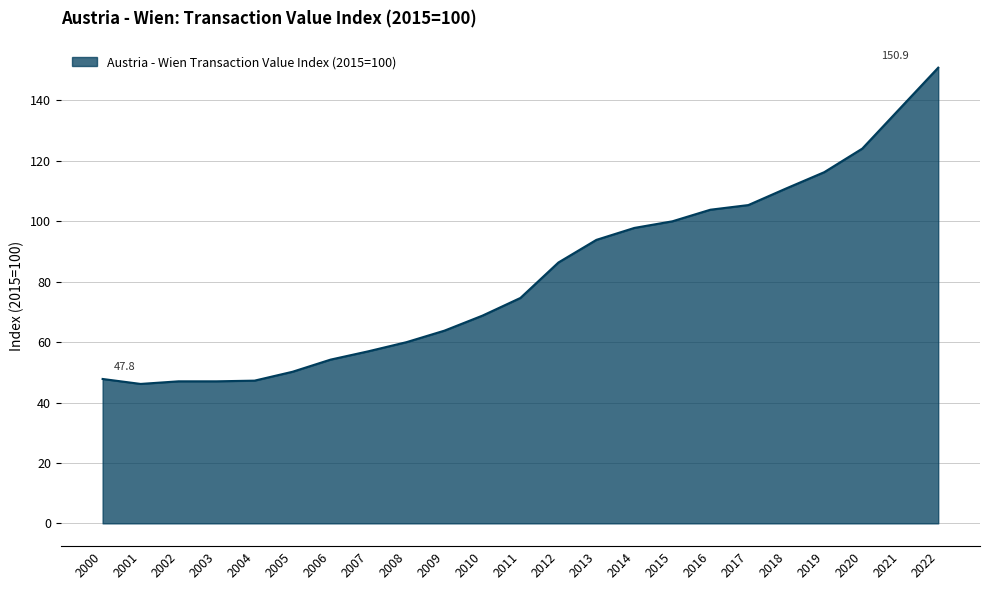

The value at 2022 is 150.9. True or false?

True